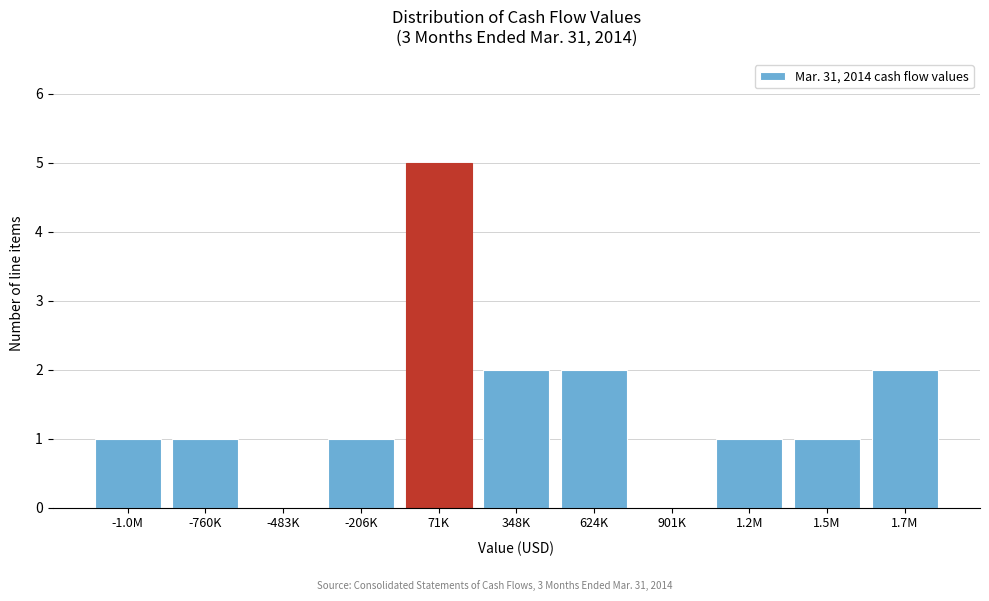

Reading left to right, transcribe all the data shown in this chart.

-1.0M=1	-760K=1	-483K=0	-206K=1	71K=5	348K=2	624K=2	901K=0	1.2M=1	1.5M=1	1.7M=2